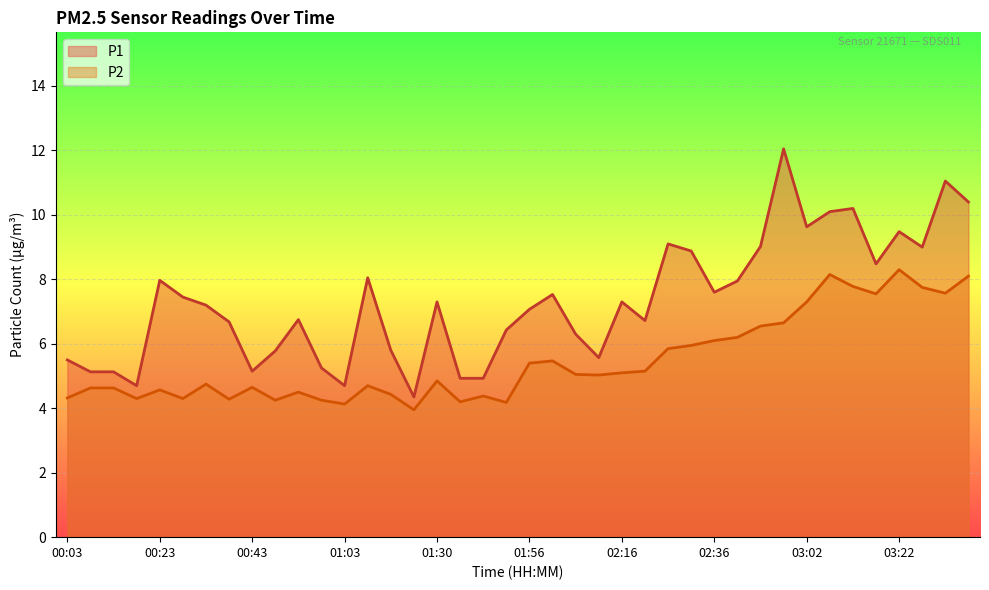

How many lines are shown in the chart?

2